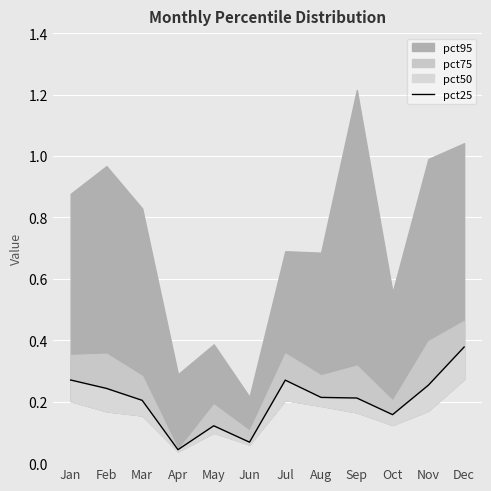

What is the value of the 9th point from the left?

0.2